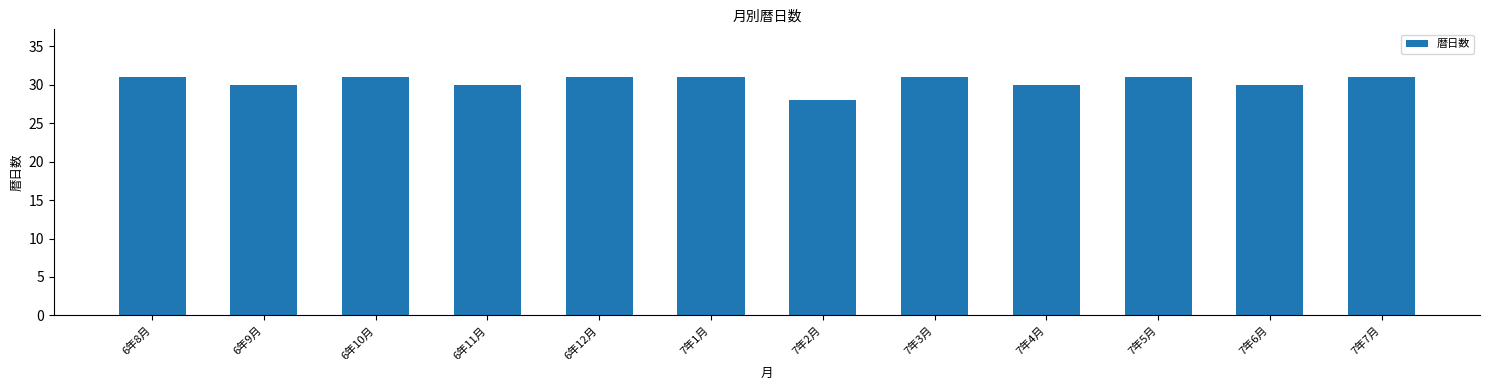

What is the sum of the values at 7年2月 and 7年1月?

59